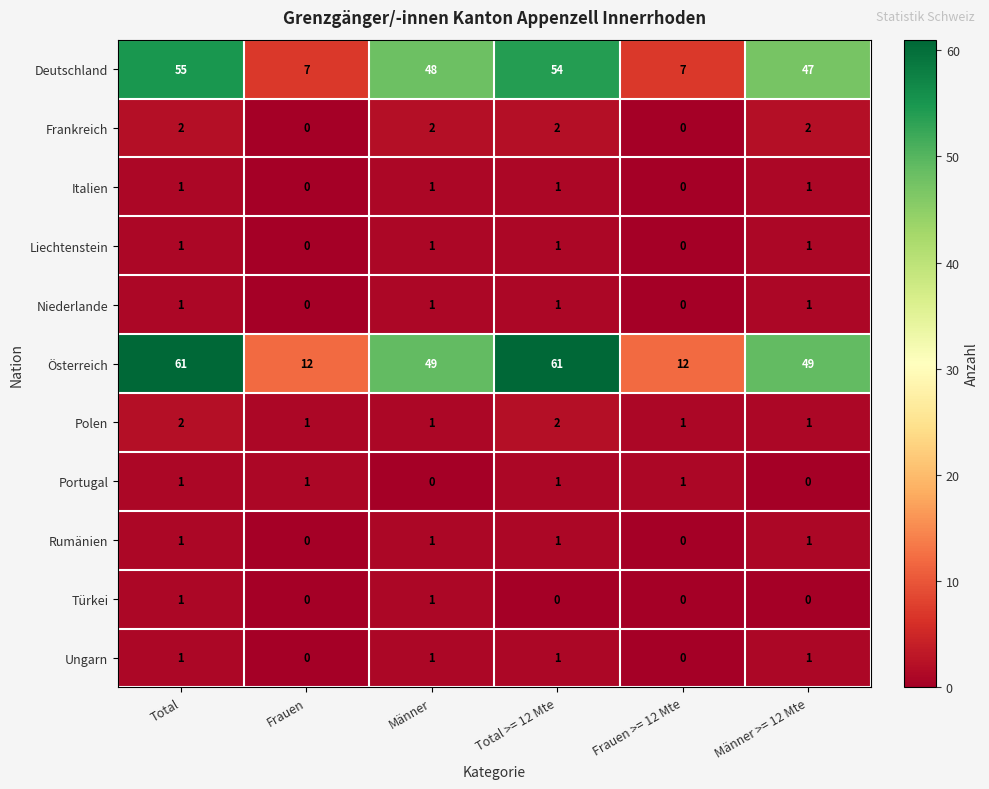

What is the difference between the highest and lowest values at Männer?

49